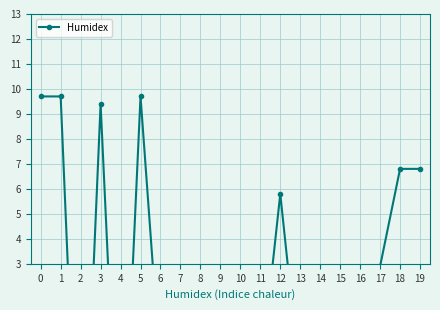

What is the value of the 18th point from the left?

2.9